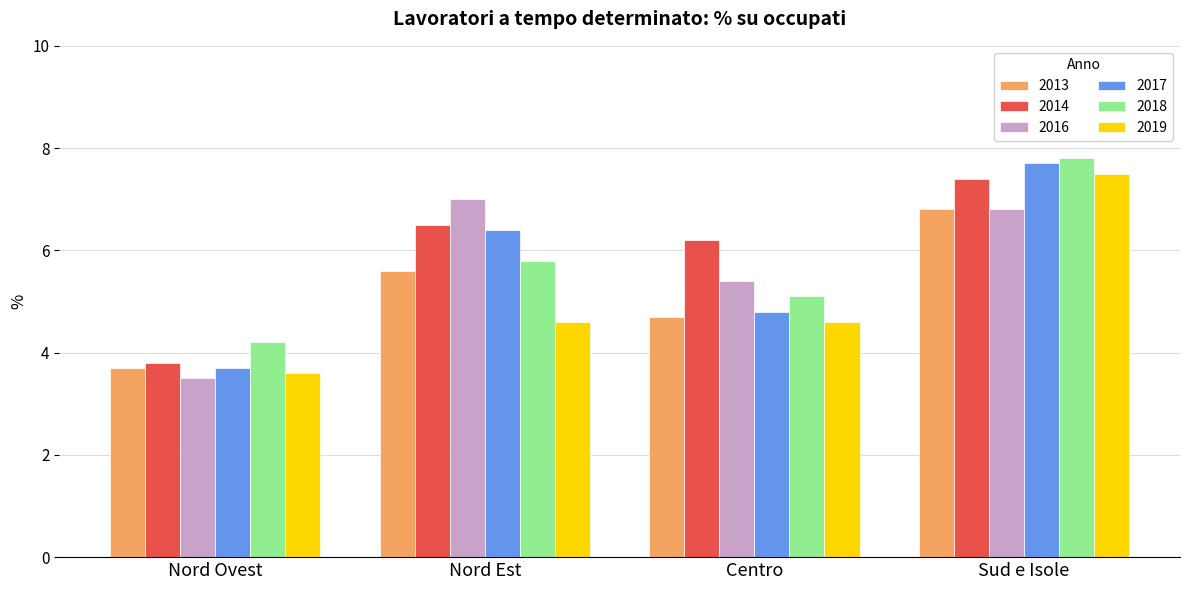

Where is 2017 nearest to the value 5?

Centro